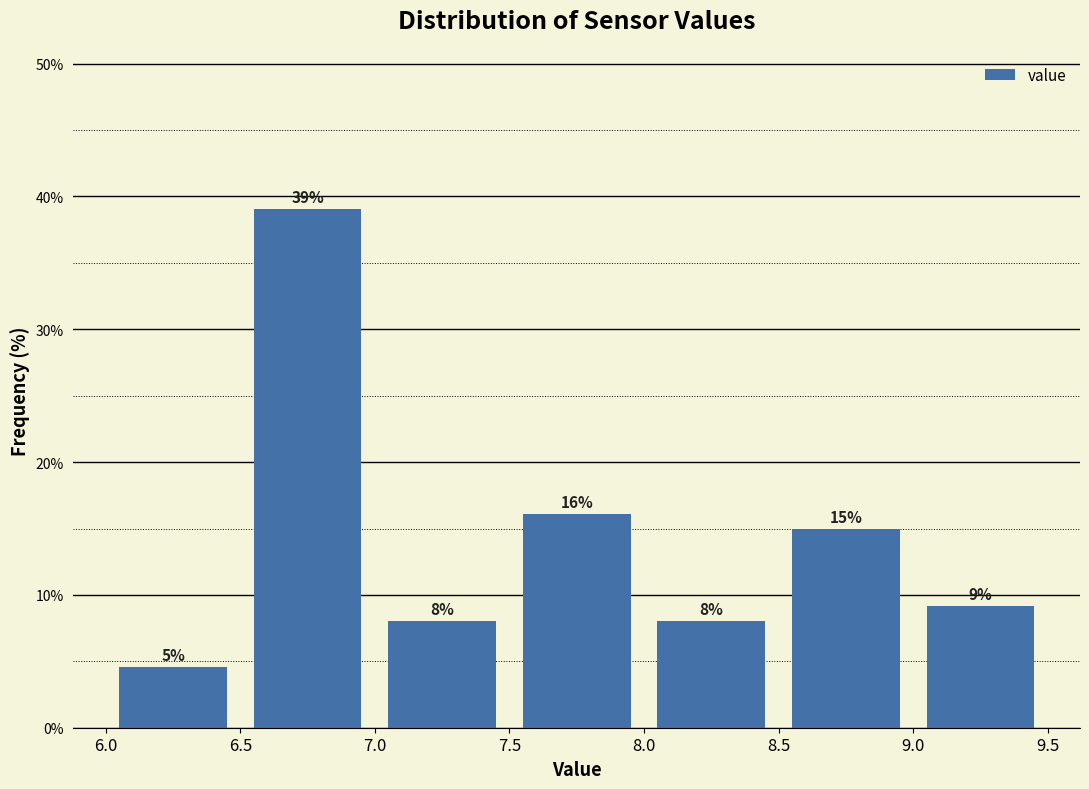

Over which range of the x-axis is the bar tallest?

6.5 to 7.0